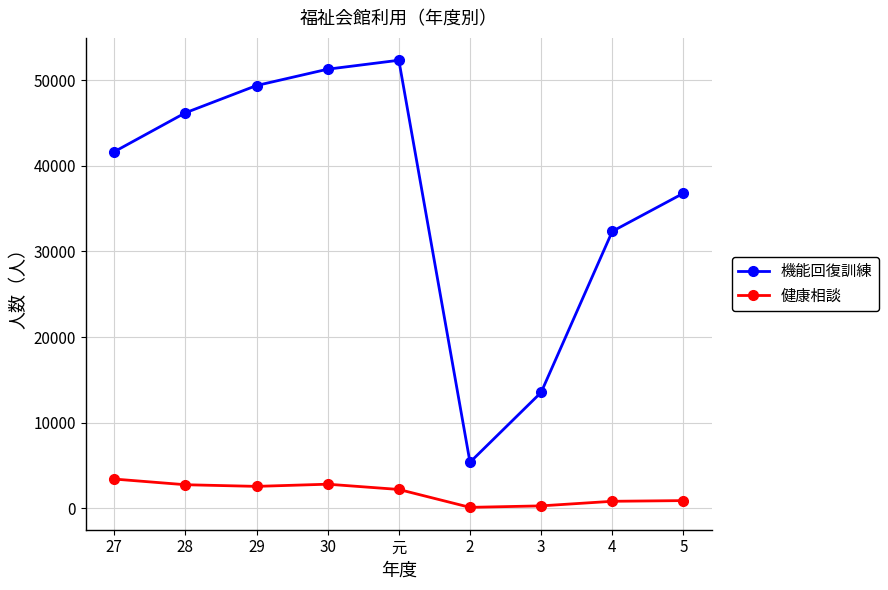

What are all the series names shown in the legend?

機能回復訓練, 健康相談